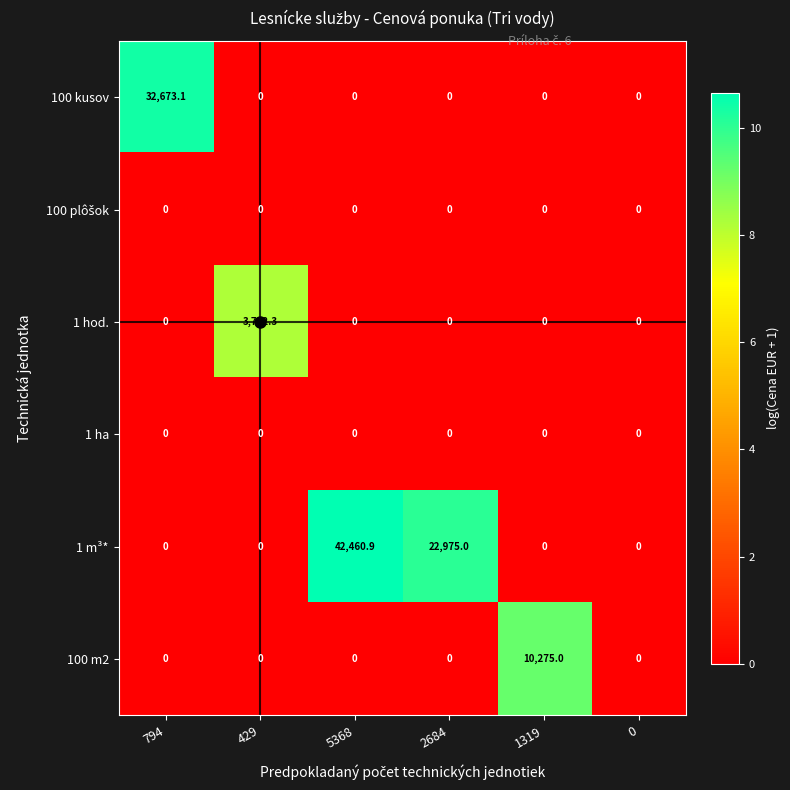

What is the maximum value shown in the chart?

42460.9